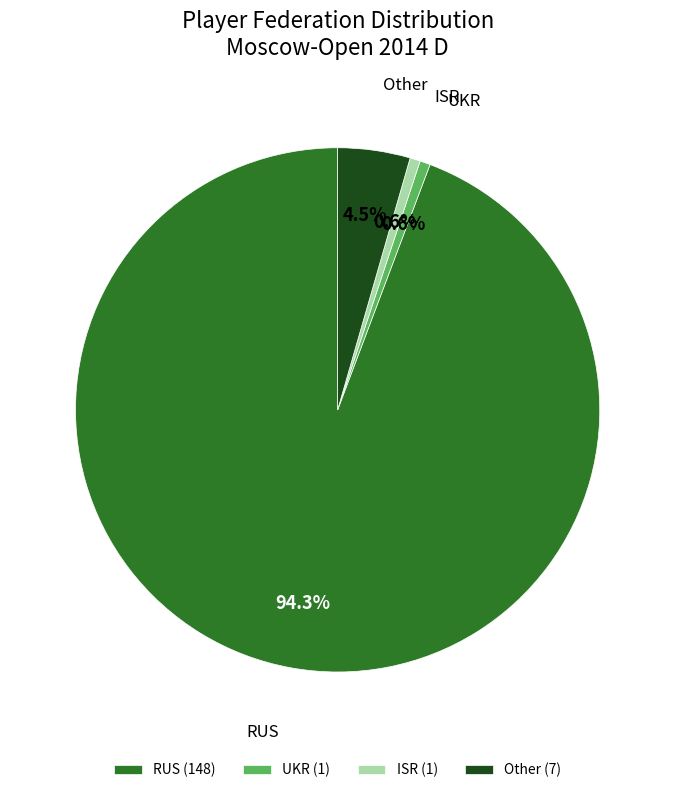

To the nearest percent, what is the difference between the largest and smallest slice percentages?

94%